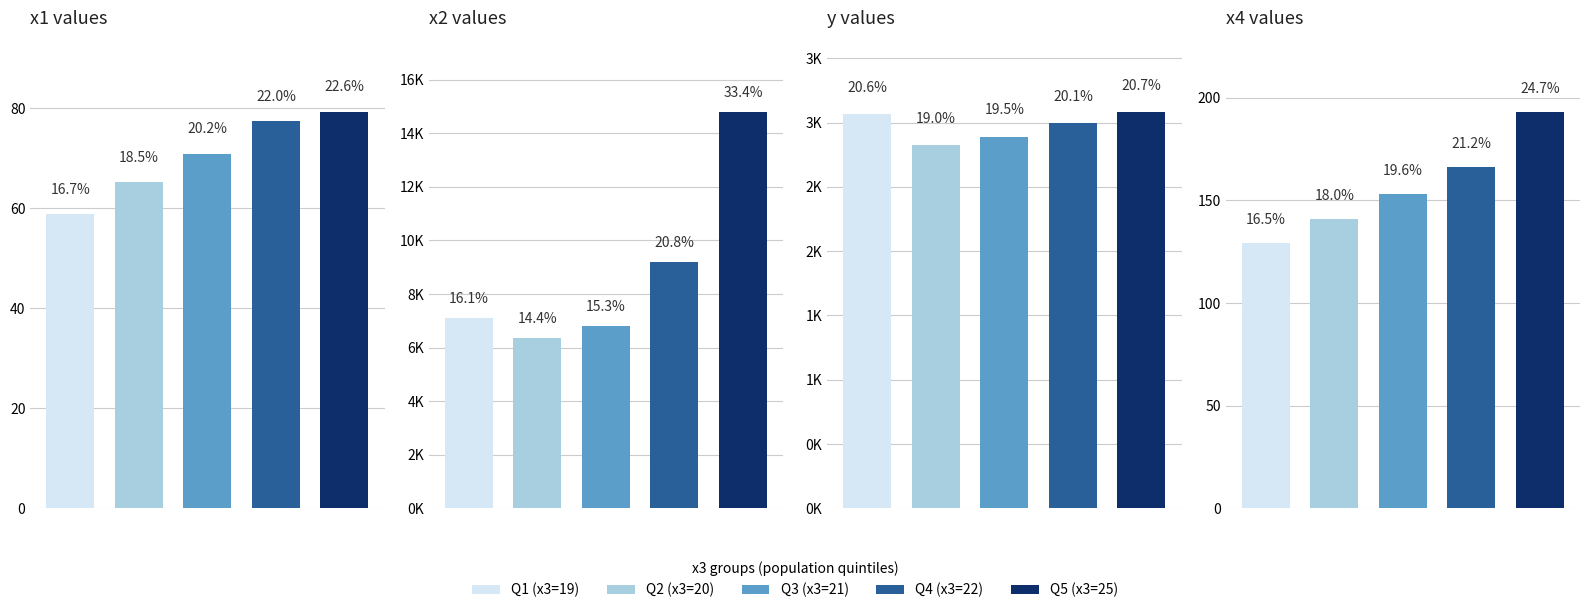

How many data points in x4 are less than 153?

2